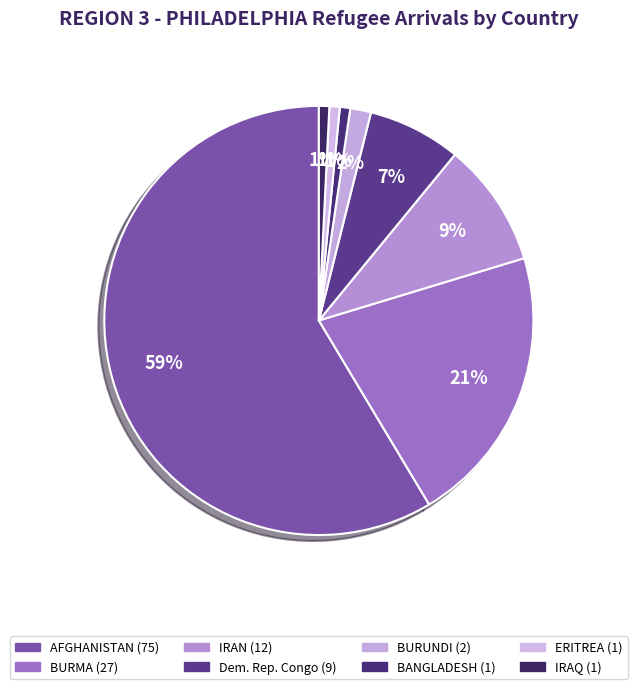

Combined, do BANGLADESH and IRAQ account for over 50%?

No